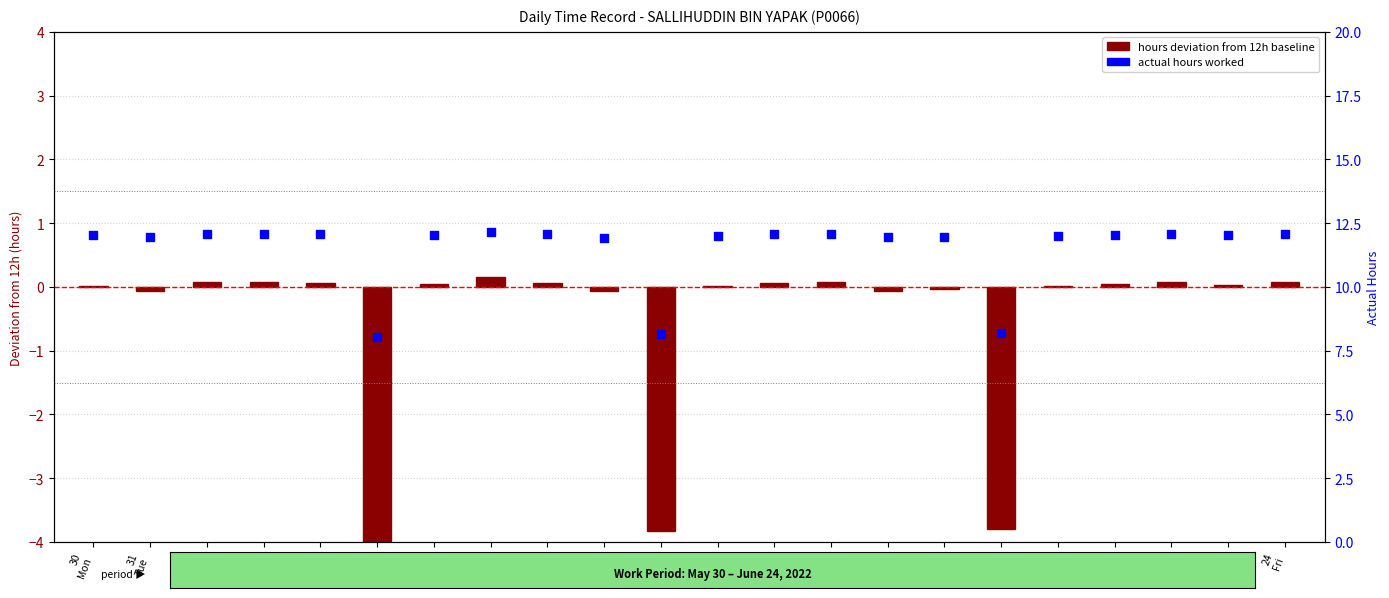

Which series contains the lowest Y value?

hours deviation from 12h baseline